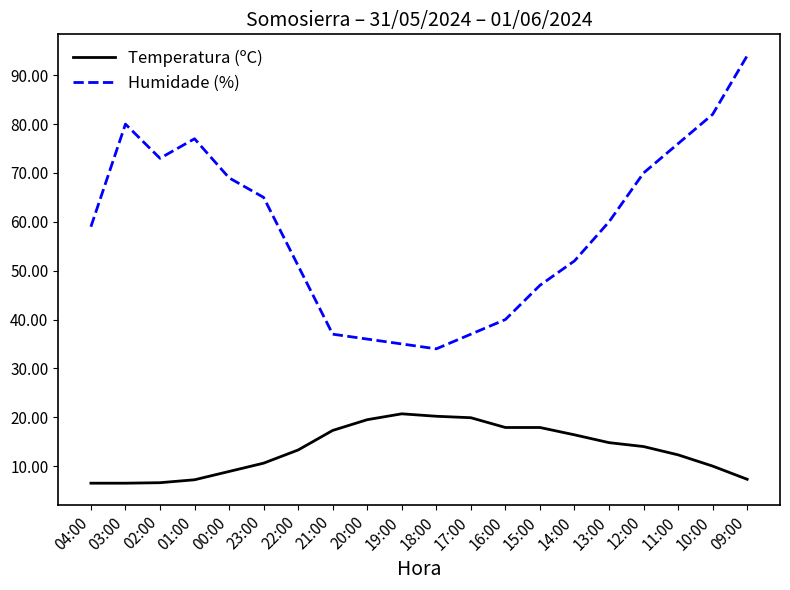

What is the minimum value for Humidade (%)?

34.0